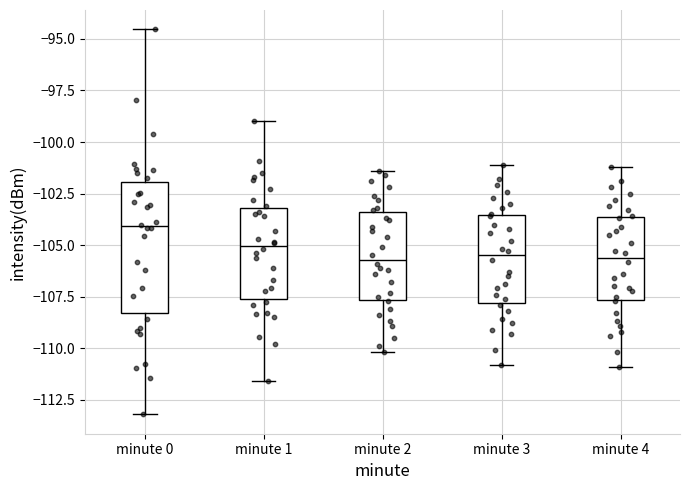

Reading left to right, read every box against the y-axis: the position of its median line, the range the box covers, and the ends of its whiskers. The values are not printed on the chart, so give them approximately, as read against the axis.

minute 0: median -104.0, box -108.5 to -102.0, whiskers -113.0 to -94.5
minute 1: median -105.0, box -107.5 to -103.0, whiskers -111.5 to -99.0
minute 2: median -105.5, box -107.5 to -103.5, whiskers -110.0 to -101.5
minute 3: median -105.5, box -108.0 to -103.5, whiskers -111.0 to -101.0
minute 4: median -105.5, box -107.5 to -103.5, whiskers -111.0 to -101.0